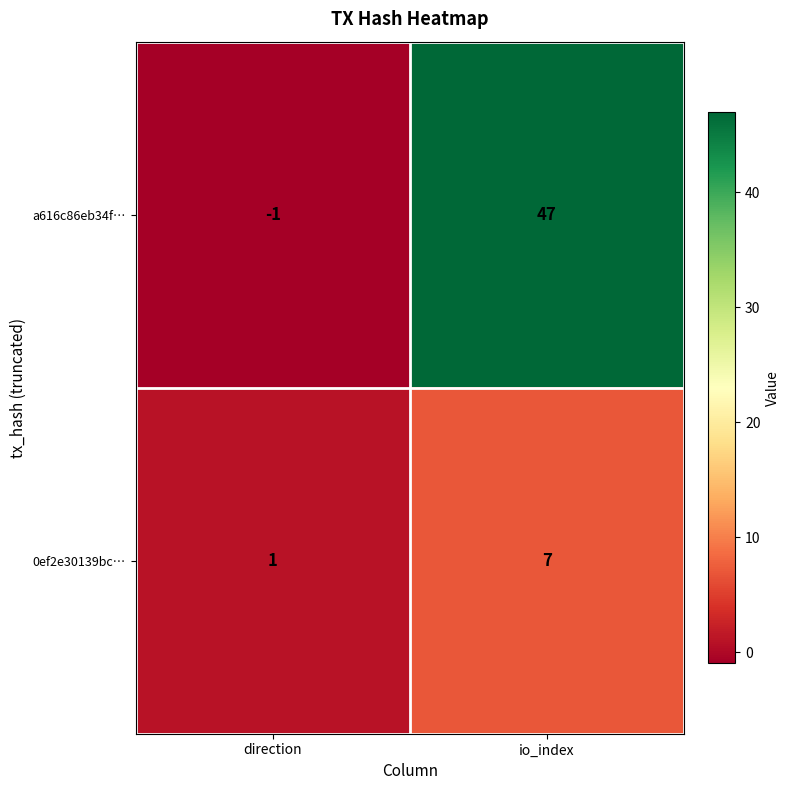

What is the maximum value shown in the chart?

47